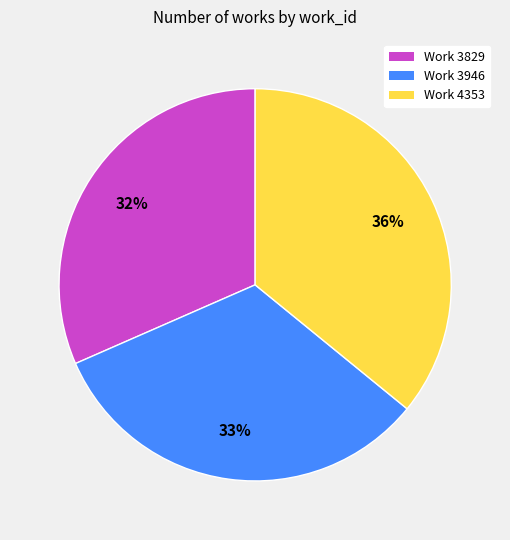

True or false: Work 3829 accounts for 44% of the total.

False